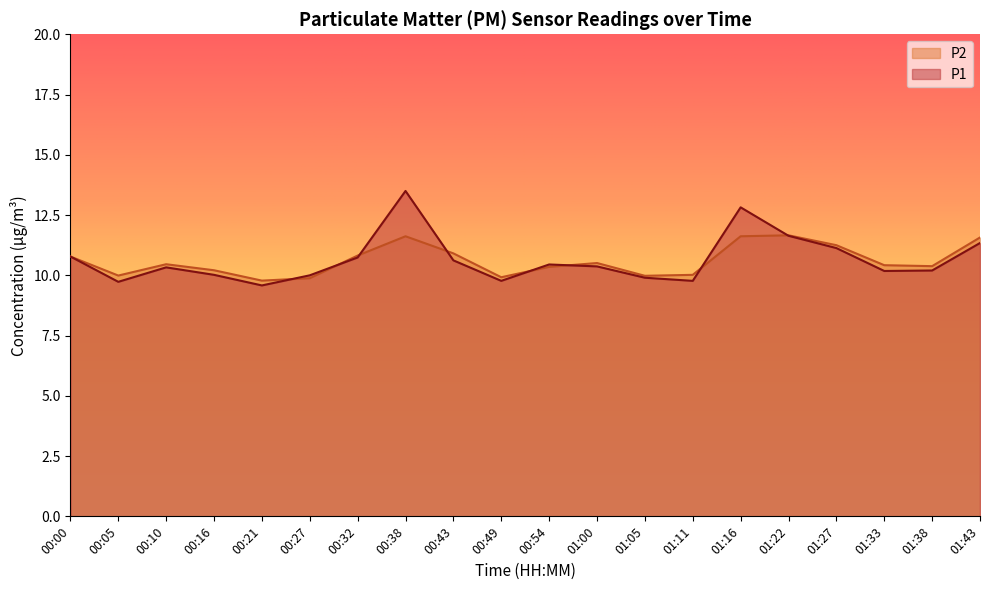

Rank the categories by P2 value from lowest to highest.

00:21, 00:27, 00:49, 01:05, 00:05, 01:11, 00:16, 00:54, 01:38, 01:33, 00:10, 01:00, 00:00, 00:32, 00:43, 01:27, 01:43, 00:38, 01:16, 01:22